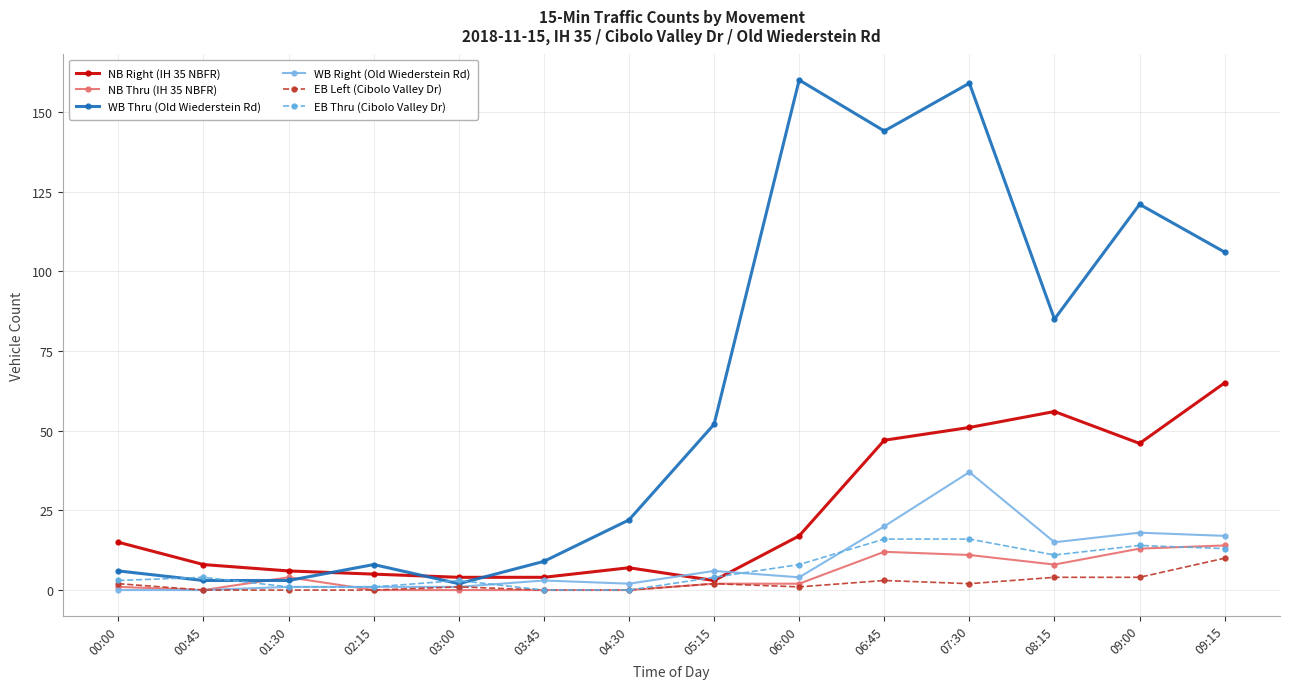

Reading right to left, list all the values displayed in this chart.

NB Right (IH 35 NBFR): 65	46	56	51	47	17	3	7	4	4	5	6	8	15
NB Thru (IH 35 NBFR): 14	13	8	11	12	2	2	0	0	0	0	4	0	1
WB Thru (Old Wiederstein Rd): 106	121	85	159	144	160	52	22	9	2	8	3	3	6
WB Right (Old Wiederstein Rd): 17	18	15	37	20	4	6	2	3	1	1	1	0	0
EB Left (Cibolo Valley Dr): 10	4	4	2	3	1	2	0	0	1	0	0	0	2
EB Thru (Cibolo Valley Dr): 13	14	11	16	16	8	4	0	0	3	1	1	4	3